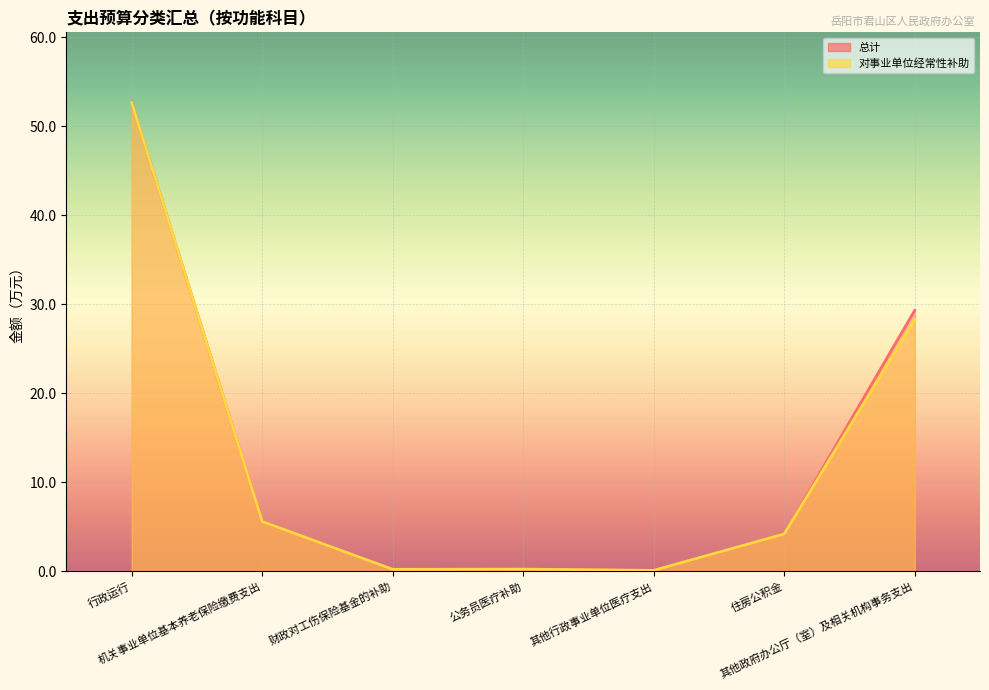

At which label does 总计 reach its minimum?

其他行政事业单位医疗支出